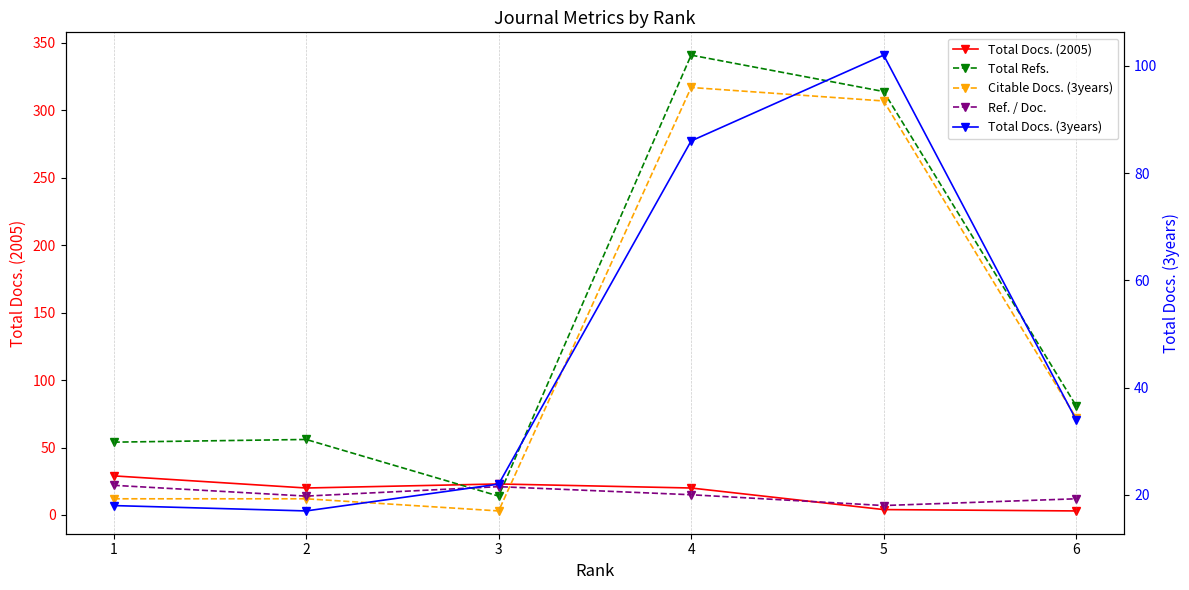

What is the total value across all series at 2?

119